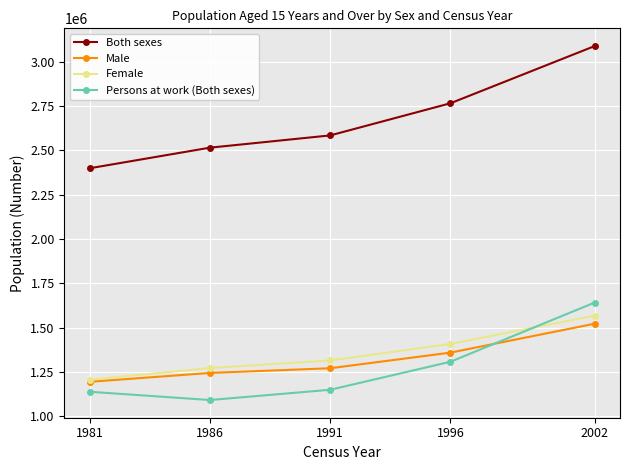

At which category is the sum across all series the highest?

2002